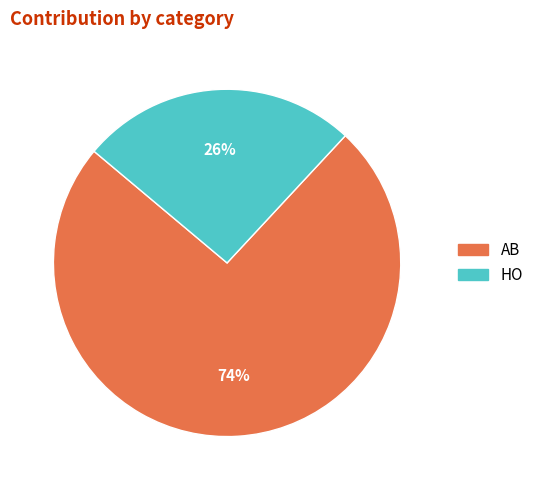

Is HO the majority of the pie?

No